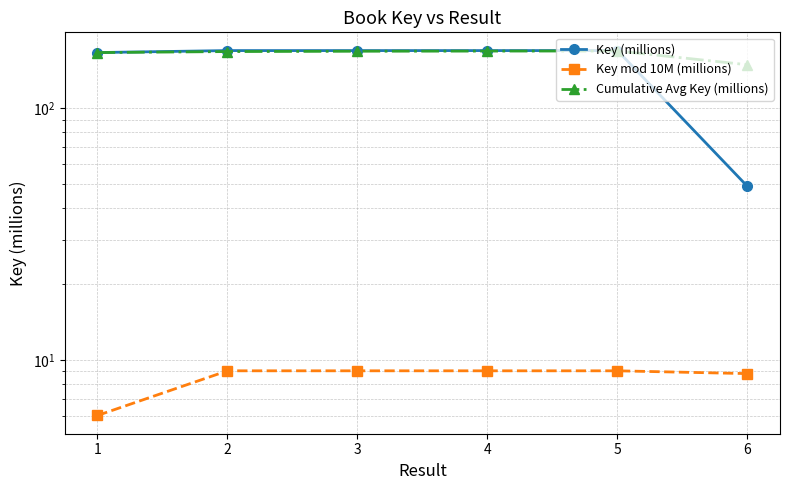

What is the total value across all series at 6?

206.2